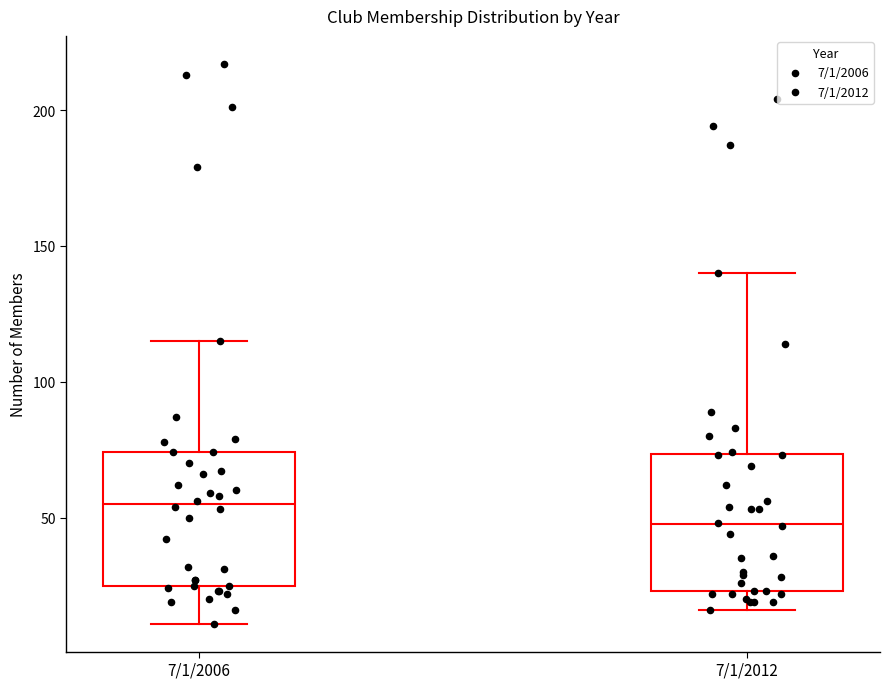

Which box's median line is the lowest?

7/1/2012